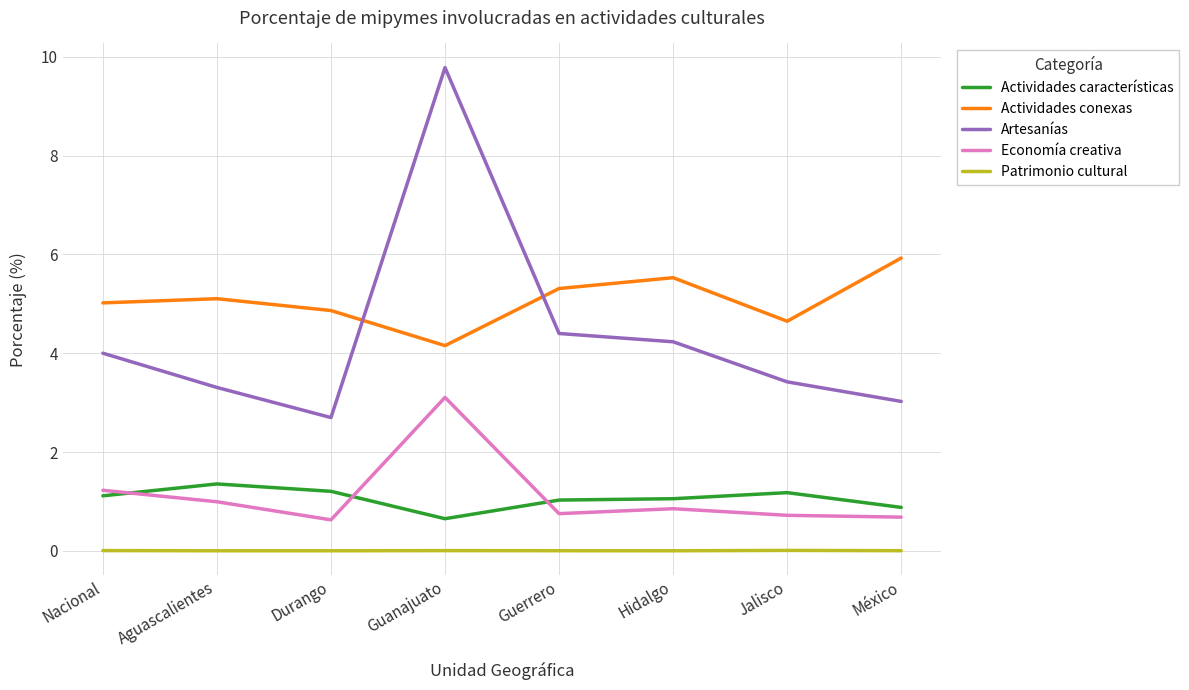

What is the total value across all series at Aguascalientes?

10.8